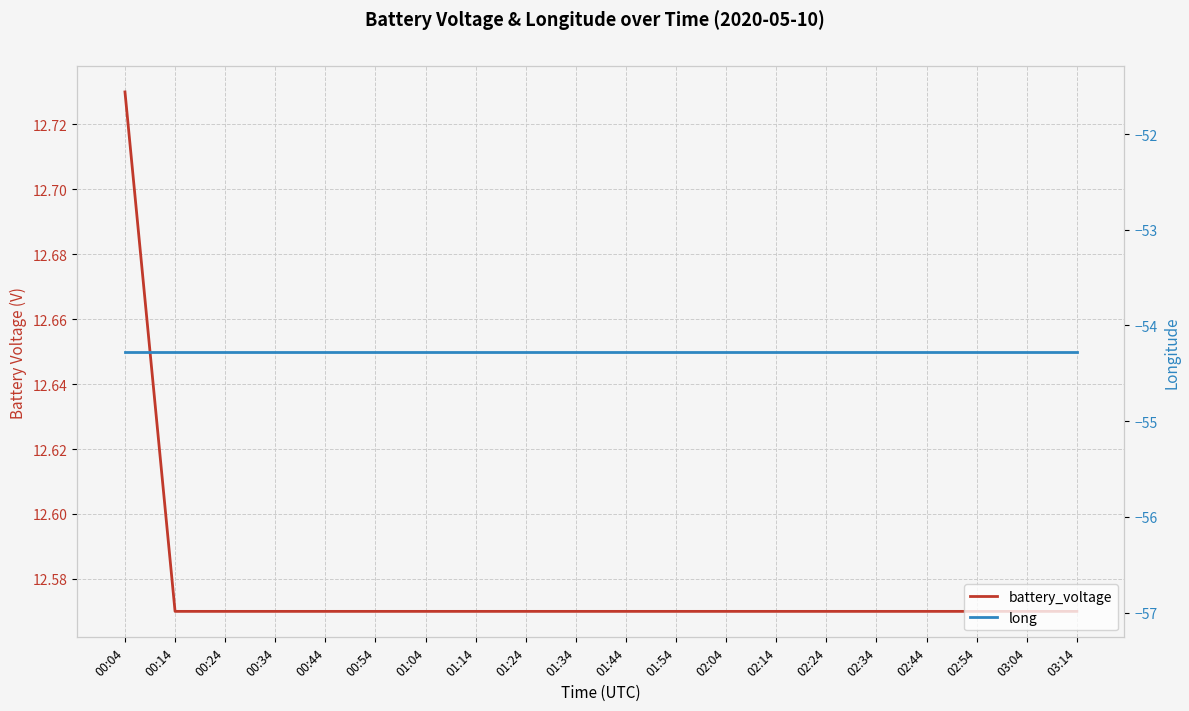

What position from the right is 02:14?

7